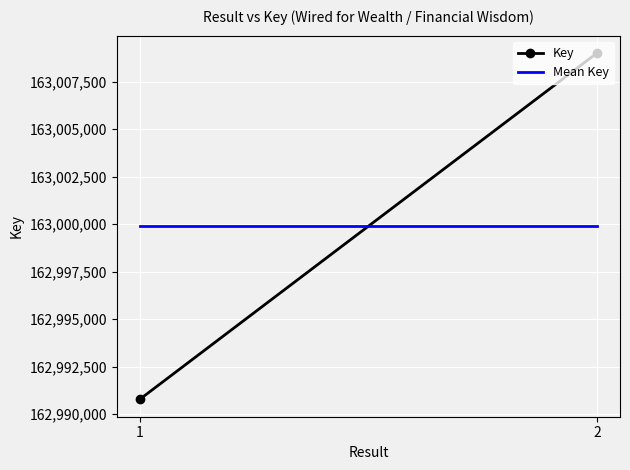

What is the total value across all series at 2?

326008912